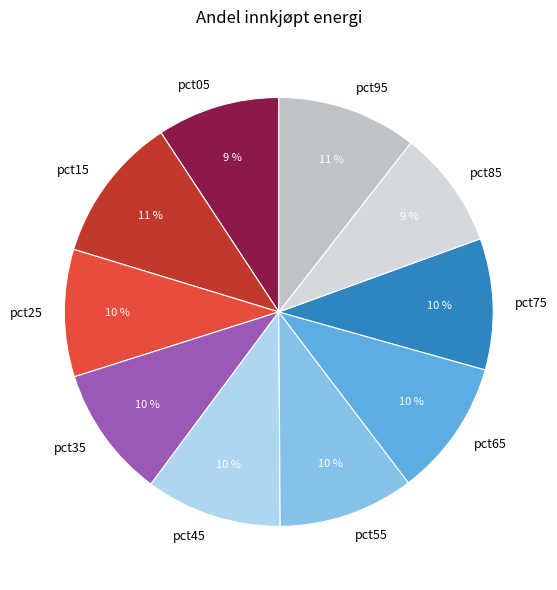

The pct45 slice represents 3% of the pie. True or false?

False